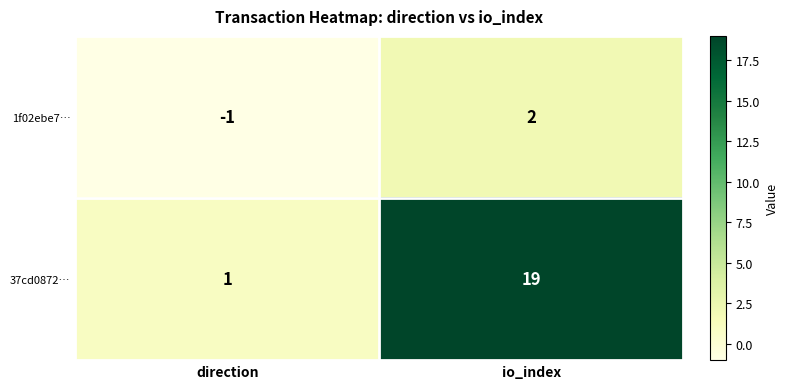

The value of 37cd0872… at io_index is 19. True or false?

True